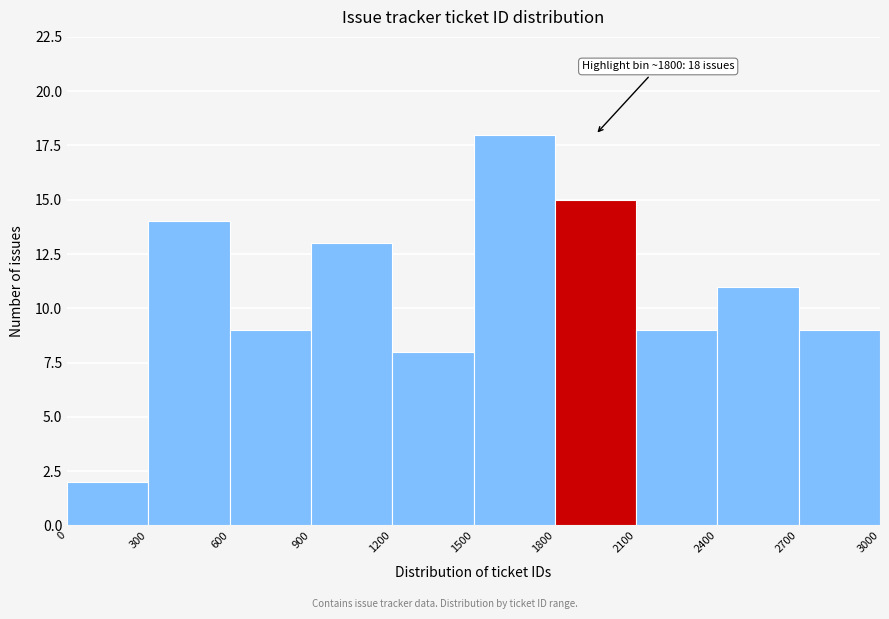

Which range on the x-axis has the tallest bar?

1500 to 1800